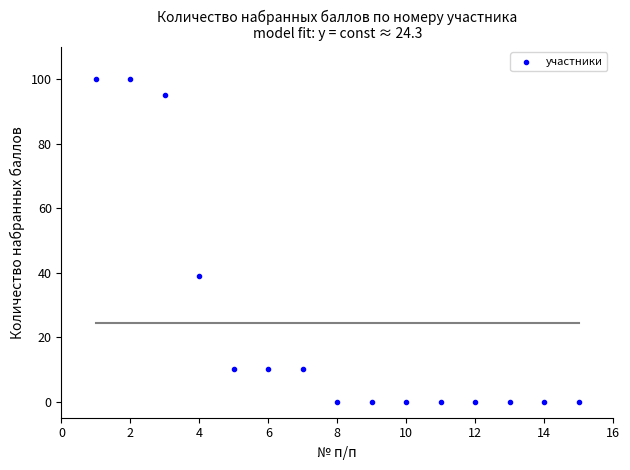

What Y value in the scatter plot is closest to 50?

39